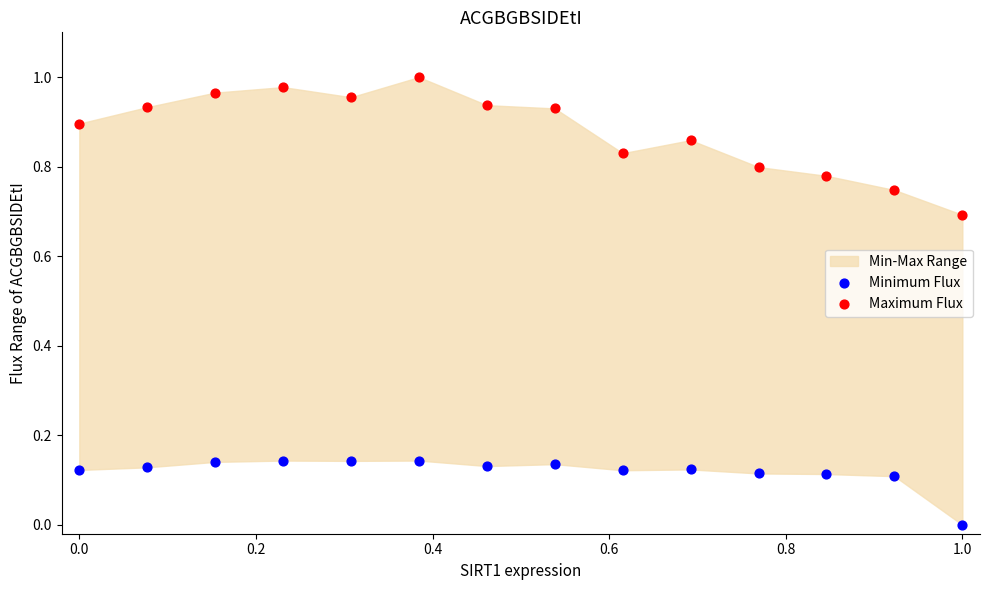

Which series reaches the minimum Y coordinate?

Minimum Flux